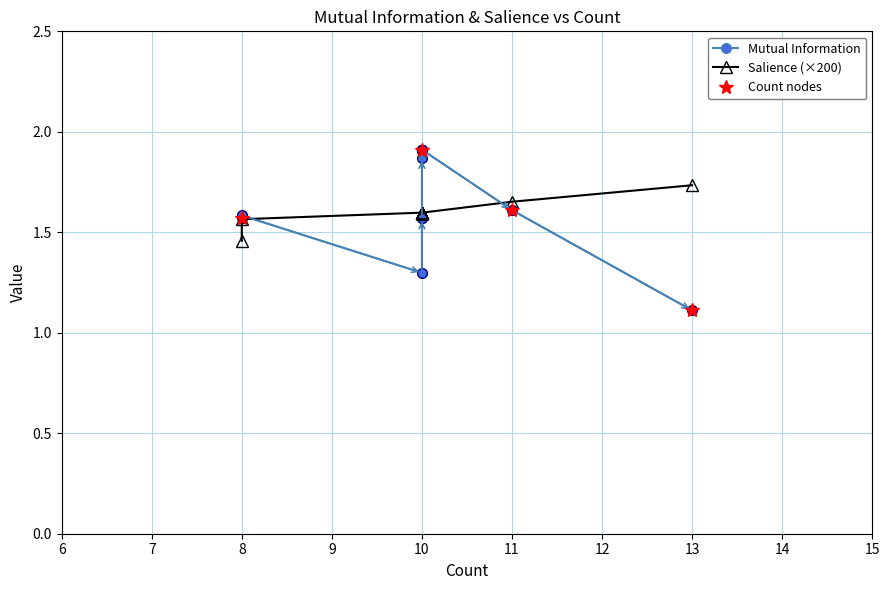

The Salience (×200) series shows 0.8 at 10. True or false?

False